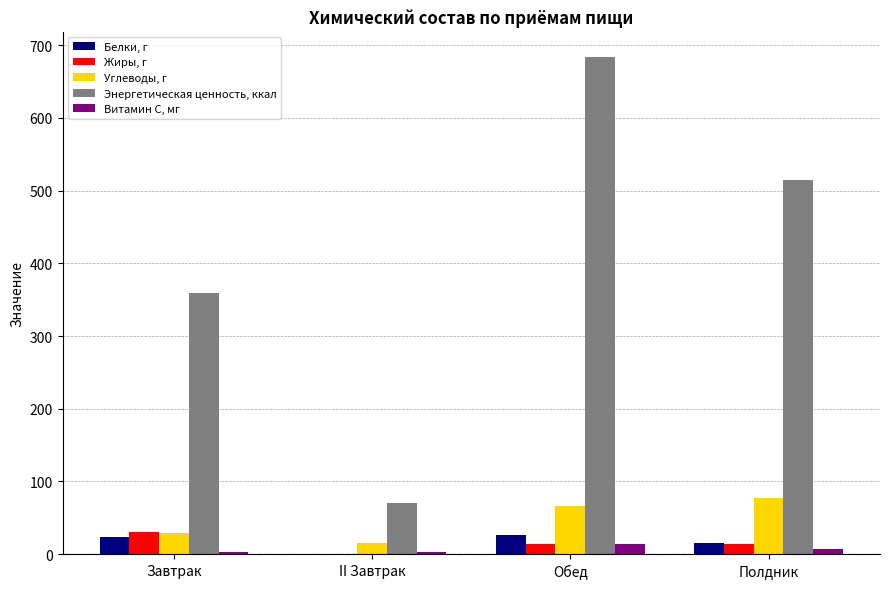

What is the sum of all Жиры, г values?

60.4